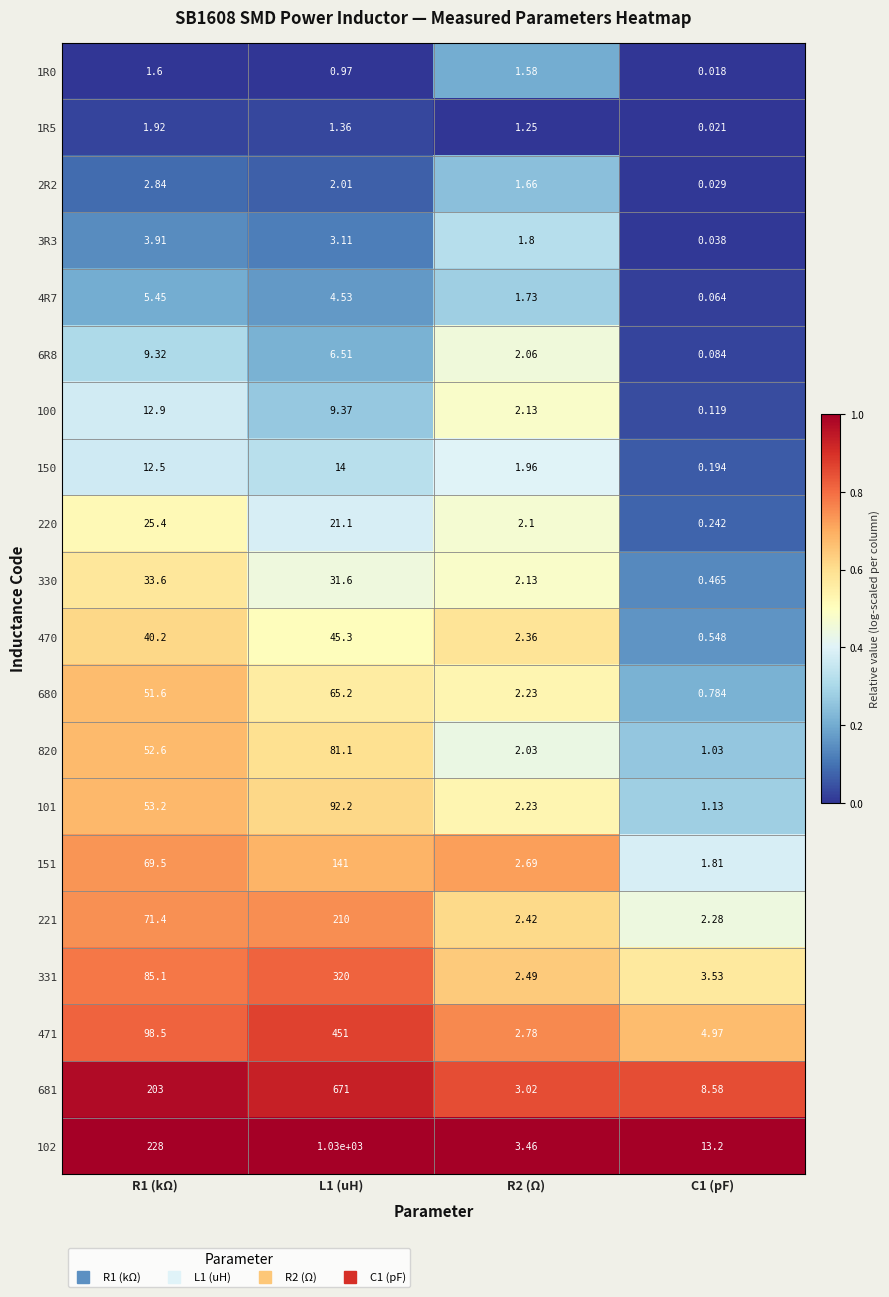

Which series has the largest total across all categories?

102